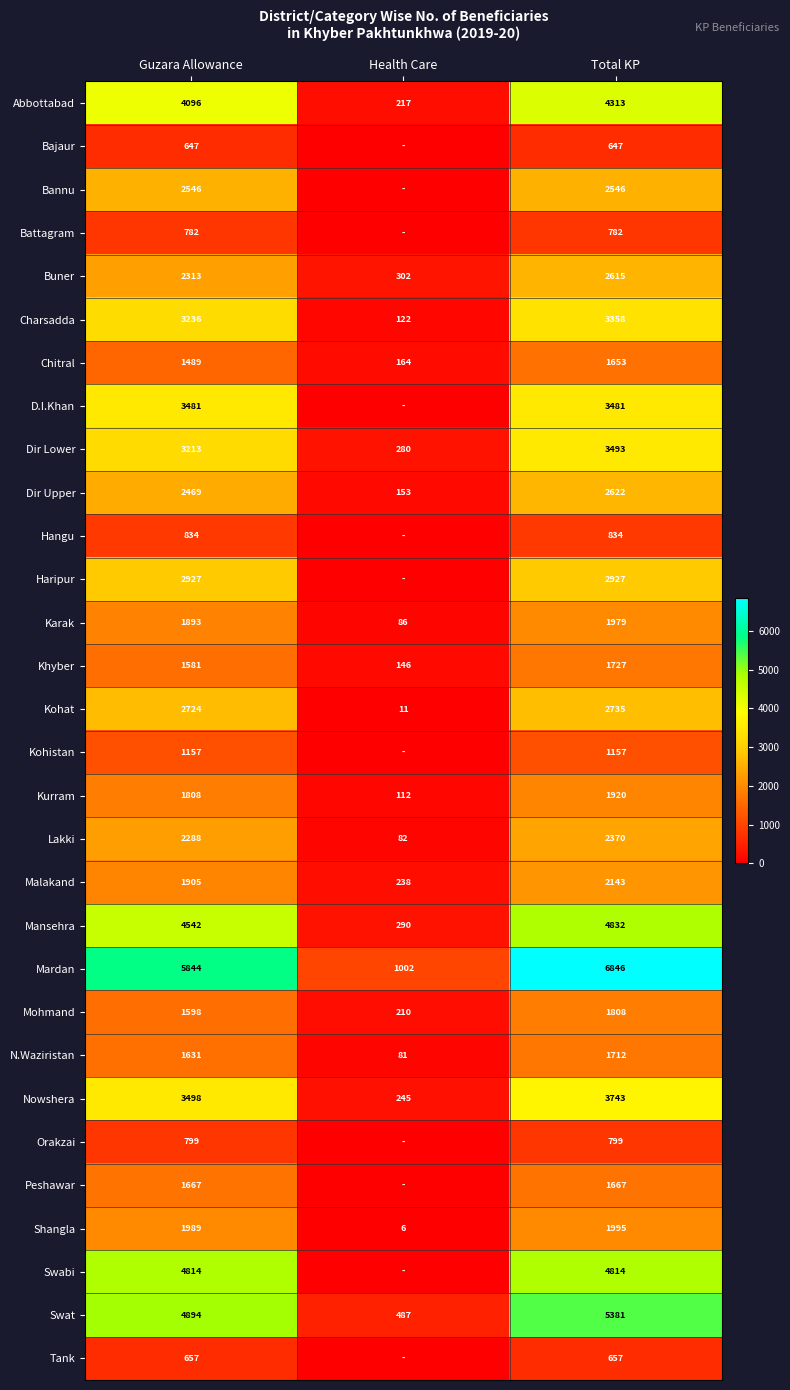

What is the spread (max minus min) of values at Guzara Allowance?

5197